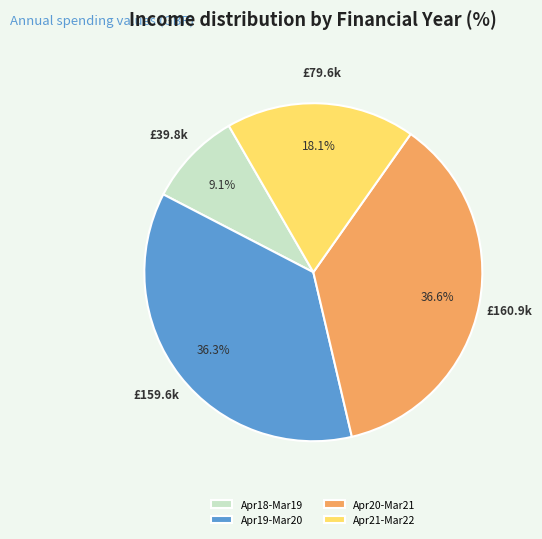

What percentage is NOT represented by Apr19-Mar20?

63.7%